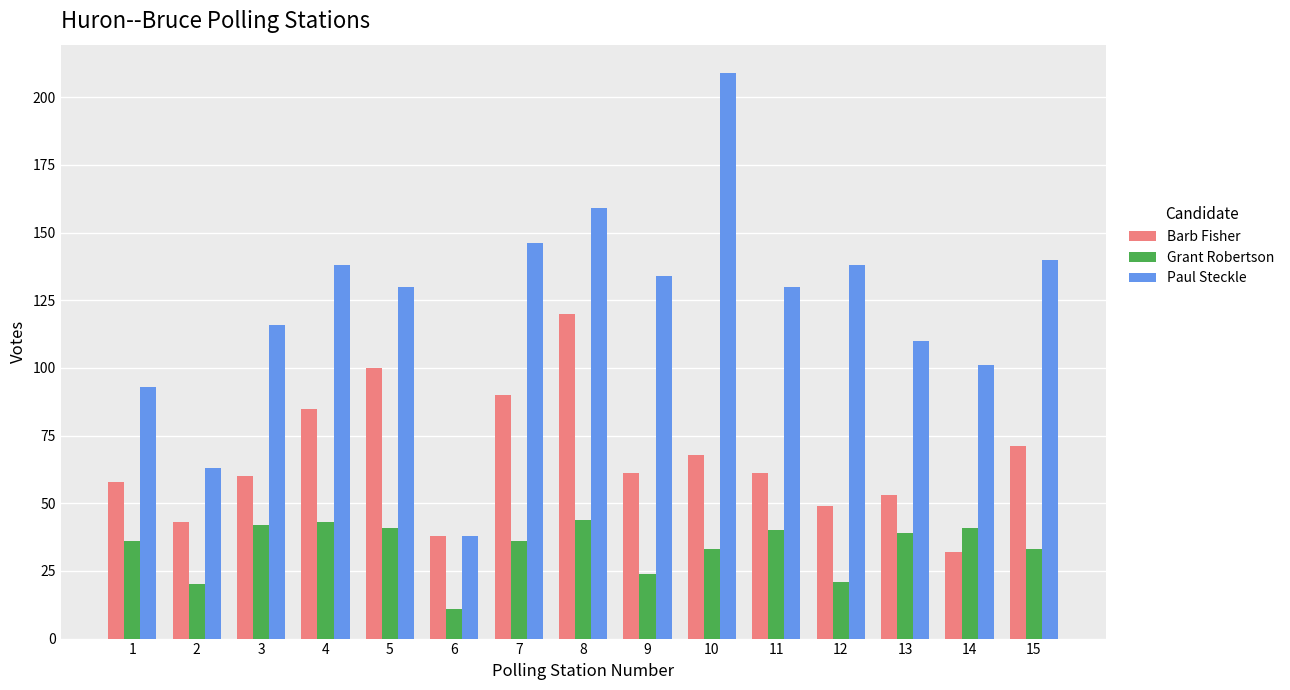

Which category has the lowest value across all series?

6